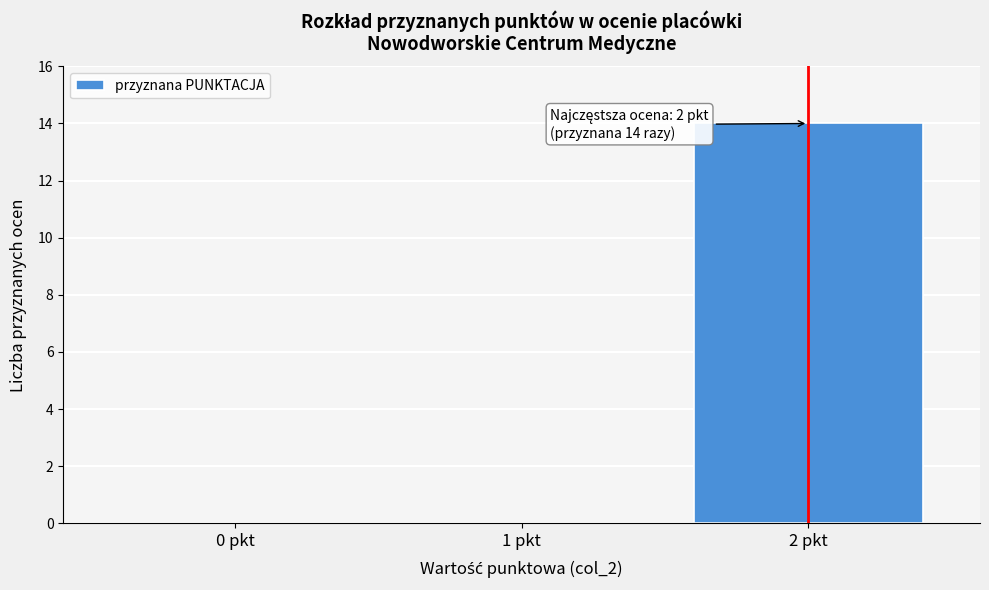

Which range on the x-axis has the tallest bar?

1.5 to 2.5